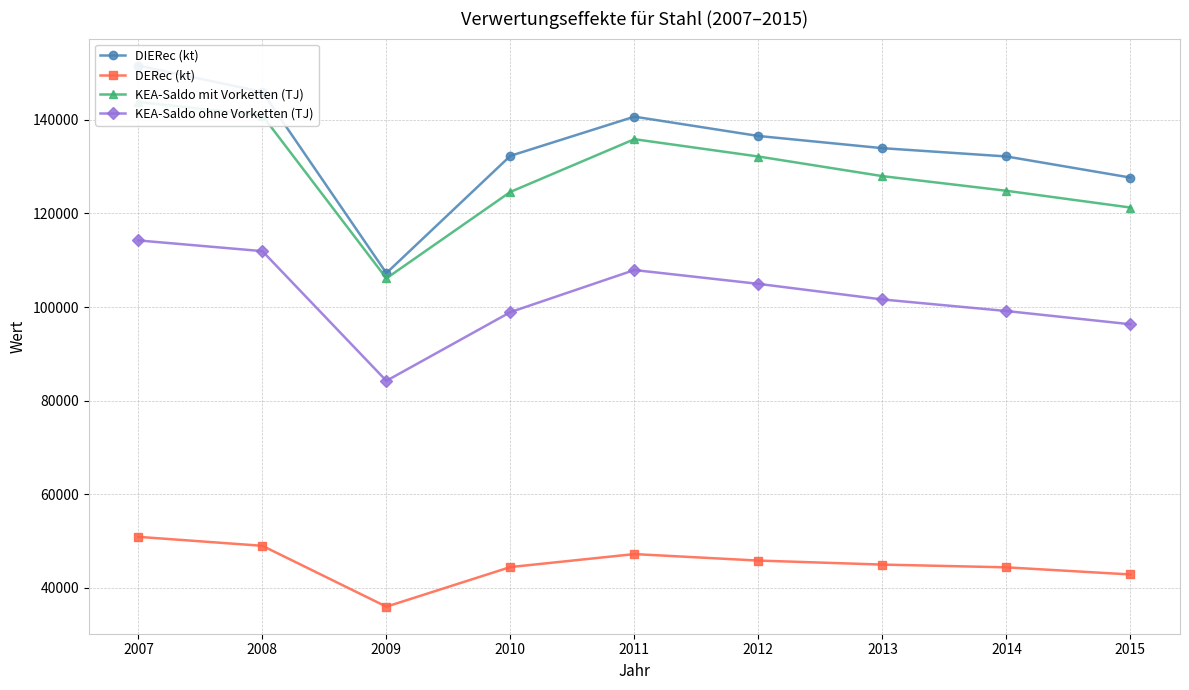

Which series has the largest range (max minus min)?

DIERec (kt)